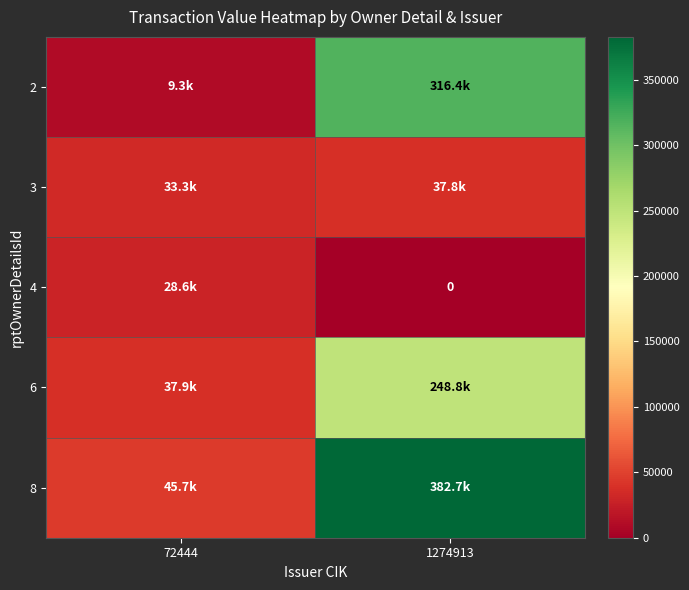

How many values in the 3 series are below 37834?

1